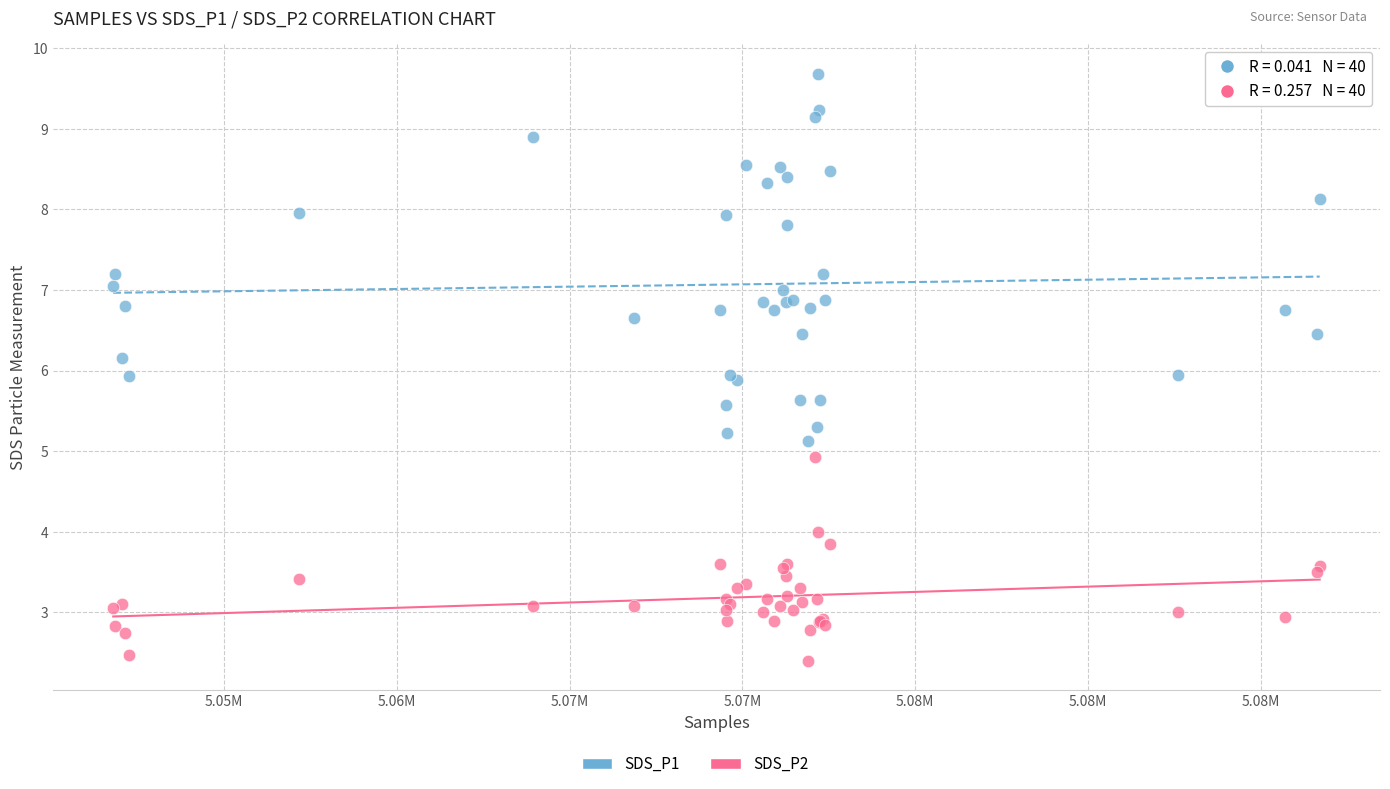

Which series contains the lowest Y value?

SDS_P2